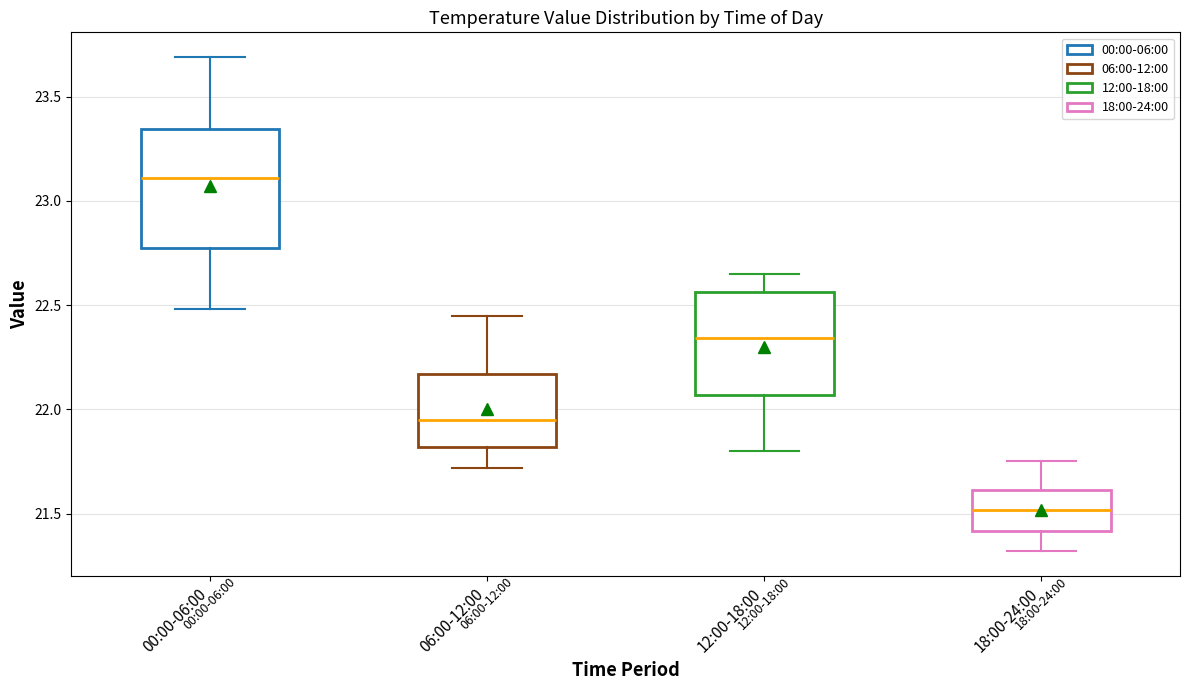

Reading left to right, read every box against the y-axis: the position of its median line, the range the box covers, and the ends of its whiskers. The values are not printed on the chart, so give them approximately, as read against the axis.

00:00-06:00: median 23.10, box 22.75 to 23.35, whiskers 22.50 to 23.70
06:00-12:00: median 21.95, box 21.80 to 22.15, whiskers 21.70 to 22.45
12:00-18:00: median 22.35, box 22.05 to 22.55, whiskers 21.80 to 22.65
18:00-24:00: median 21.50, box 21.40 to 21.60, whiskers 21.30 to 21.75